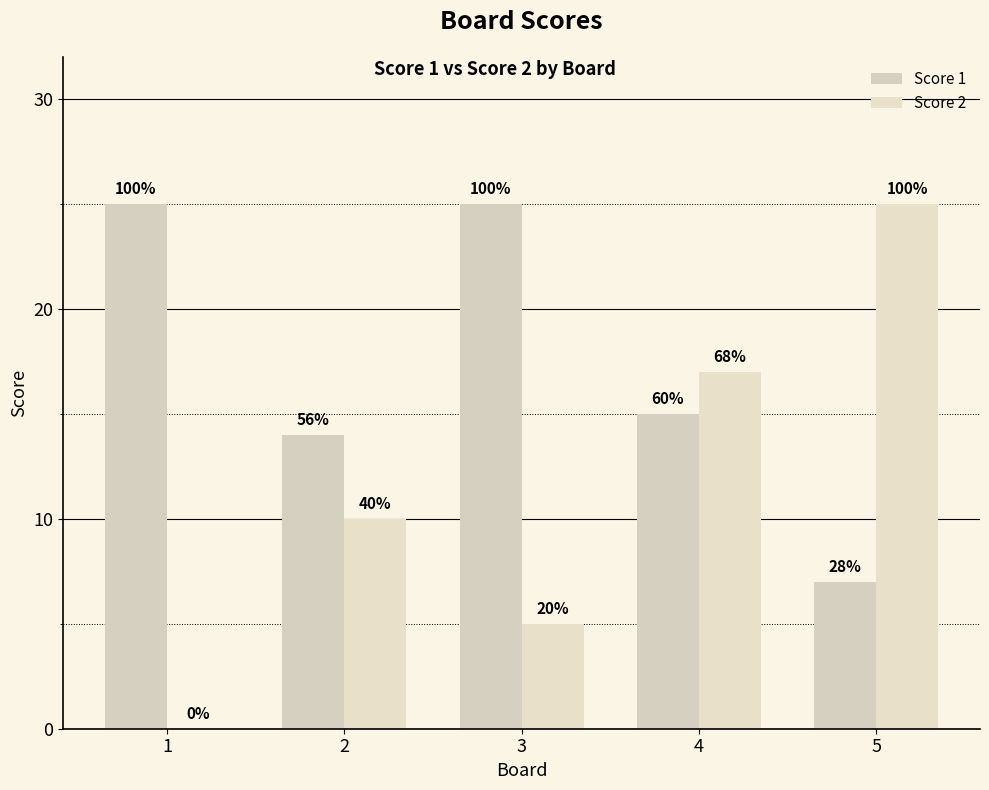

List the series in order of their peak value, highest first.

Score 1, Score 2